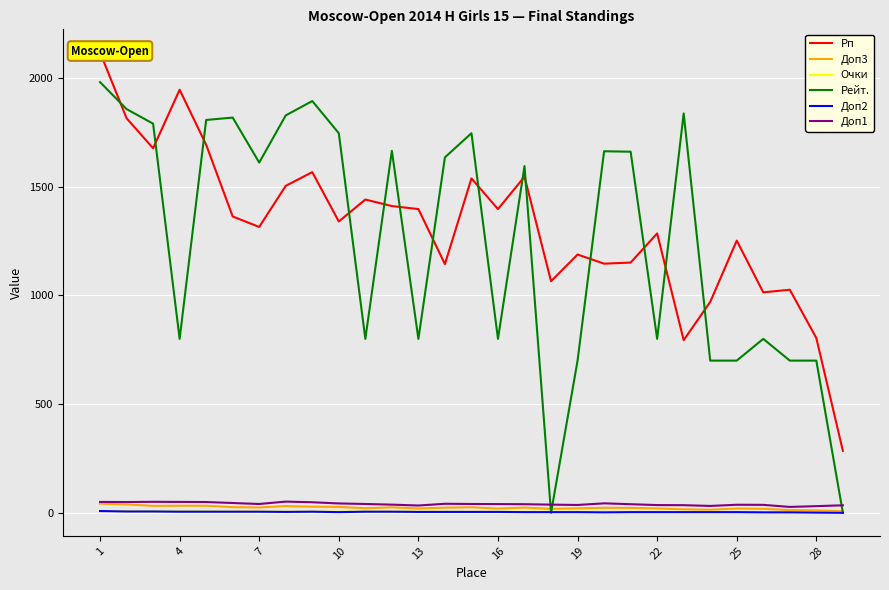

What is the highest value of the Рейт. series?

1981.0